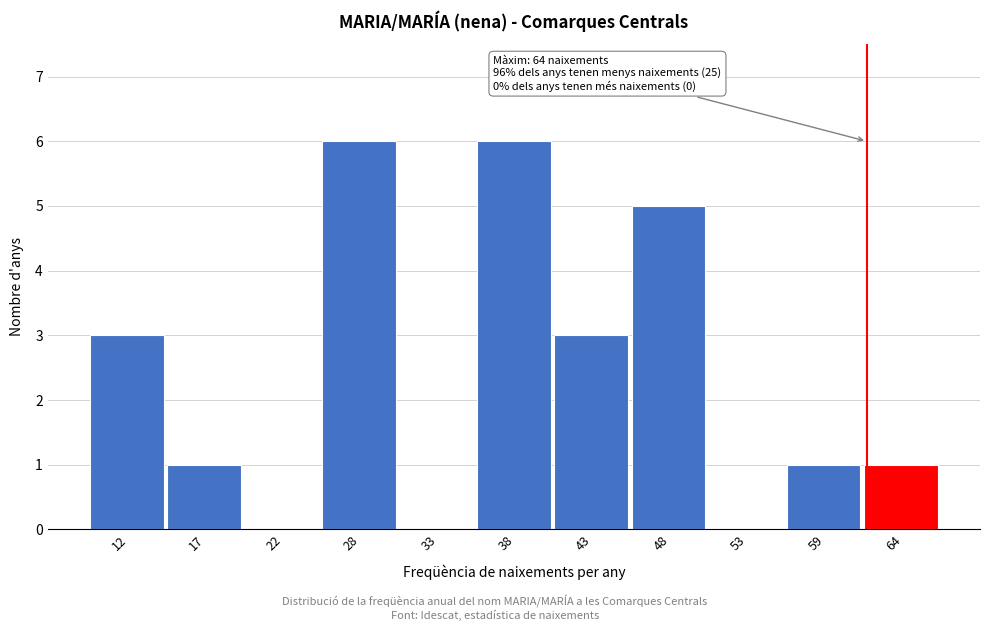

Reading left to right, what are all the values shown in this chart?

12=3	17=1	22=0	28=6	33=0	38=6	43=3	48=5	53=0	59=1	64=1